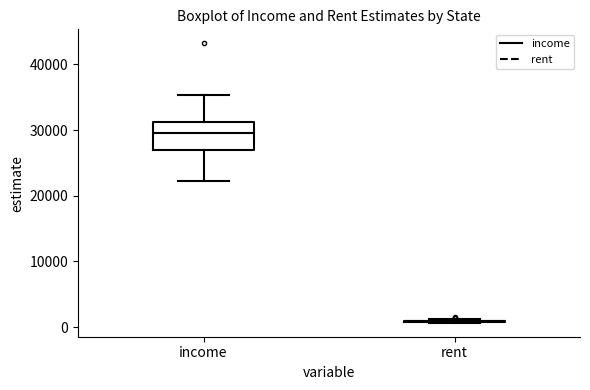

Where is the upper edge of the box for income on the y-axis? The values are not printed on the chart, so give them approximately, as read against the axis.

31000